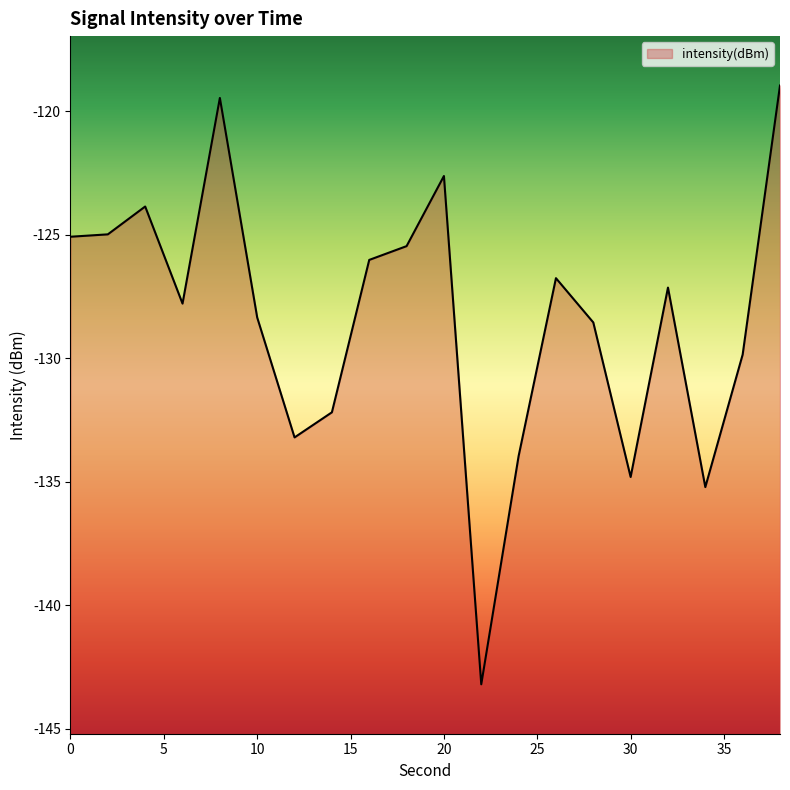

How many points are lower than both their immediate neighbors (excluding endpoints)?

5